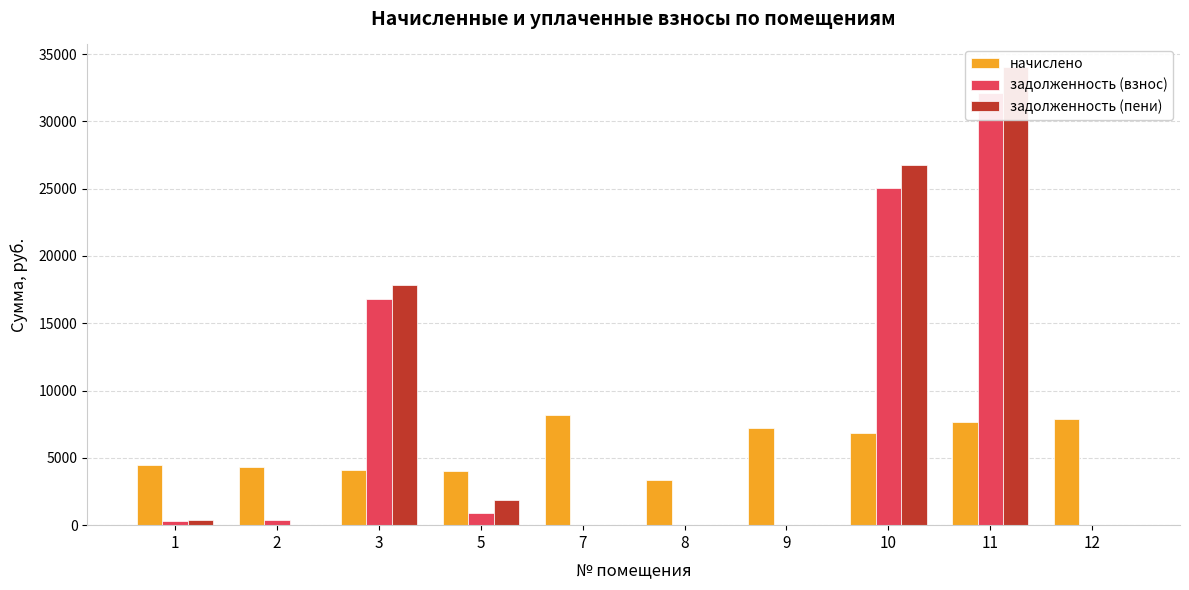

How many bars are there in each group?

3